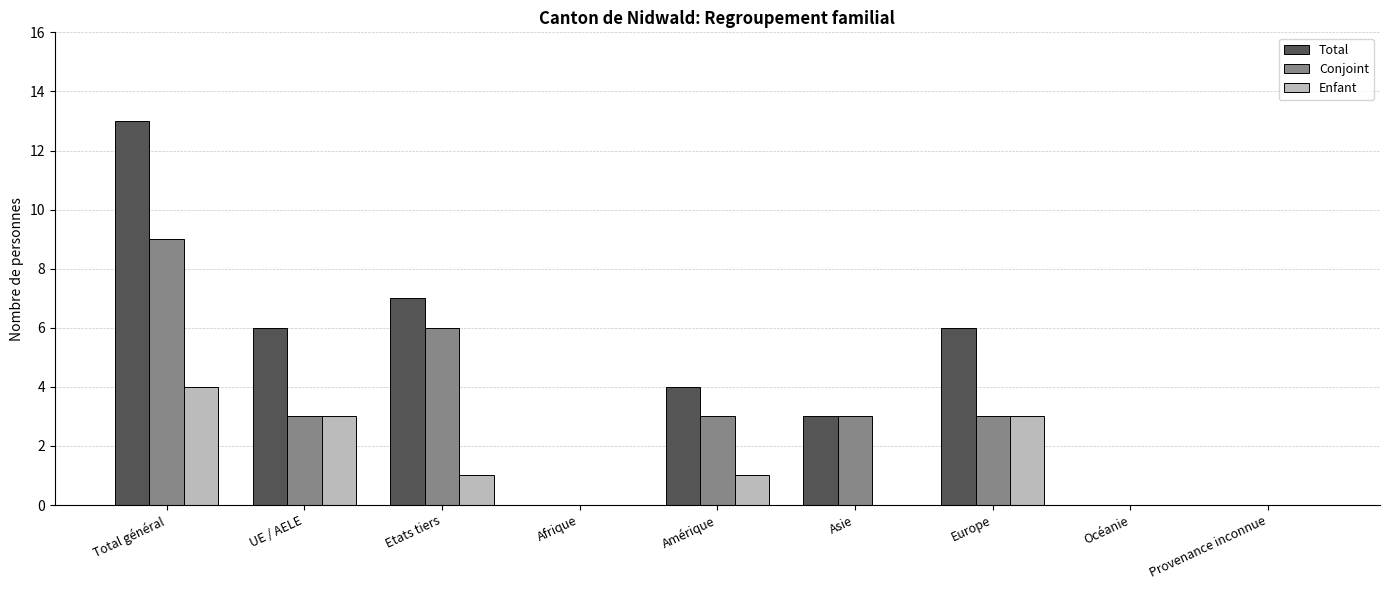

What is the total value across all series at Amérique?

8